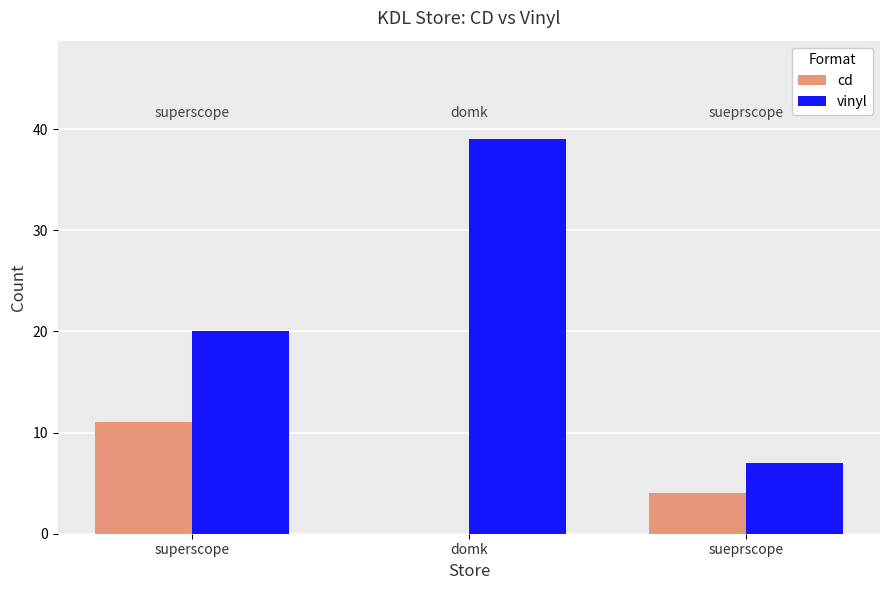

How many series are shown in this chart?

2